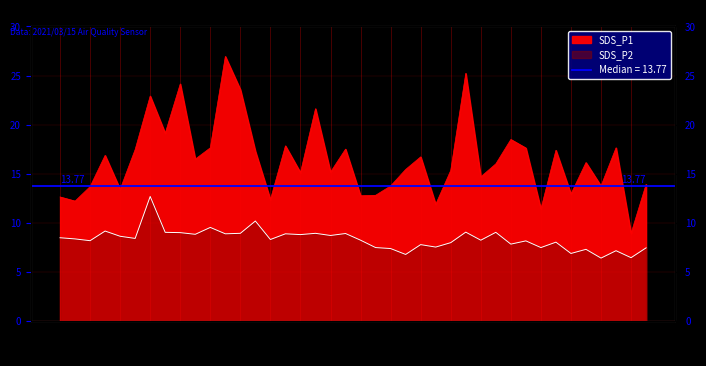

At how many categories does at least one series exceed 17?

16